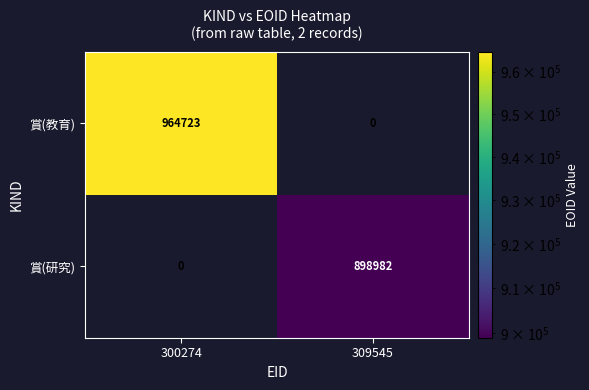

What is the average value of the 賞(教育) series?

482362